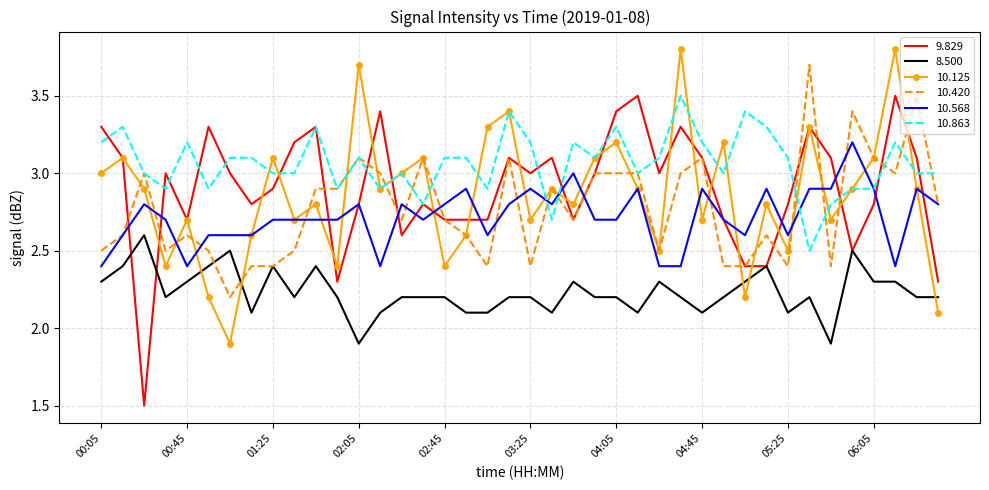

Which series has the largest total across all categories?

10.863